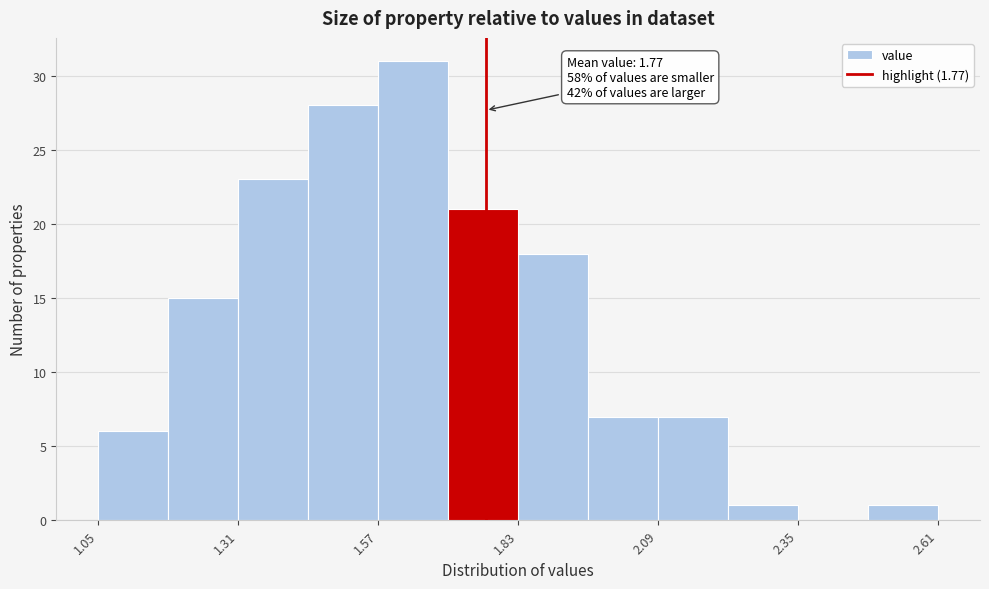

Around what value on the x-axis is the tallest bar? Give the approximate position of its centre, as read against the axis.

1.65